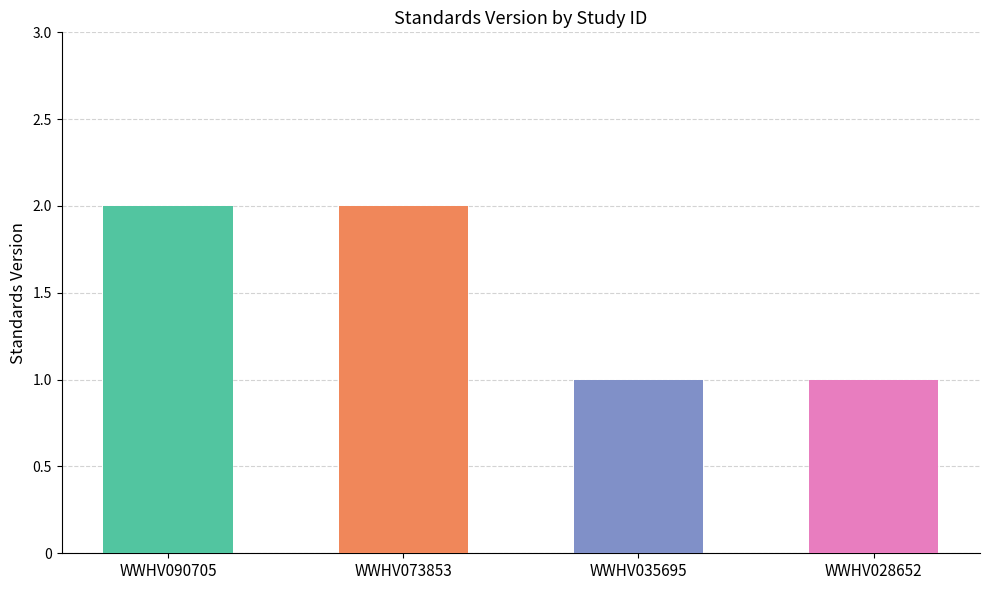

Count the values in the range 1 to 2.

4